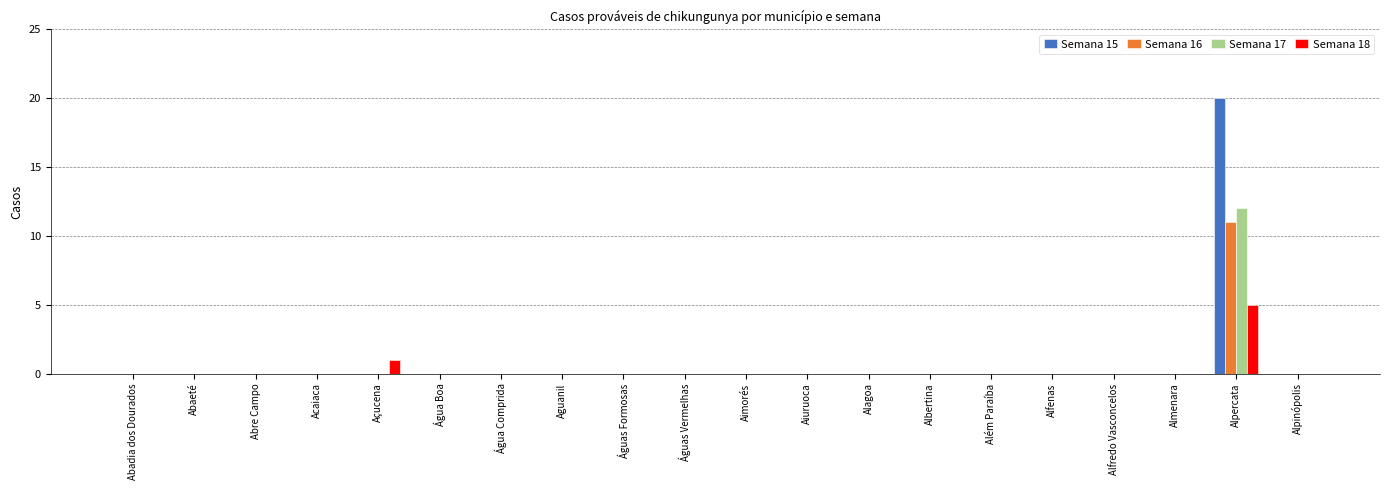

True or false: Semana 17 has a value of -8 at Água Comprida.

False